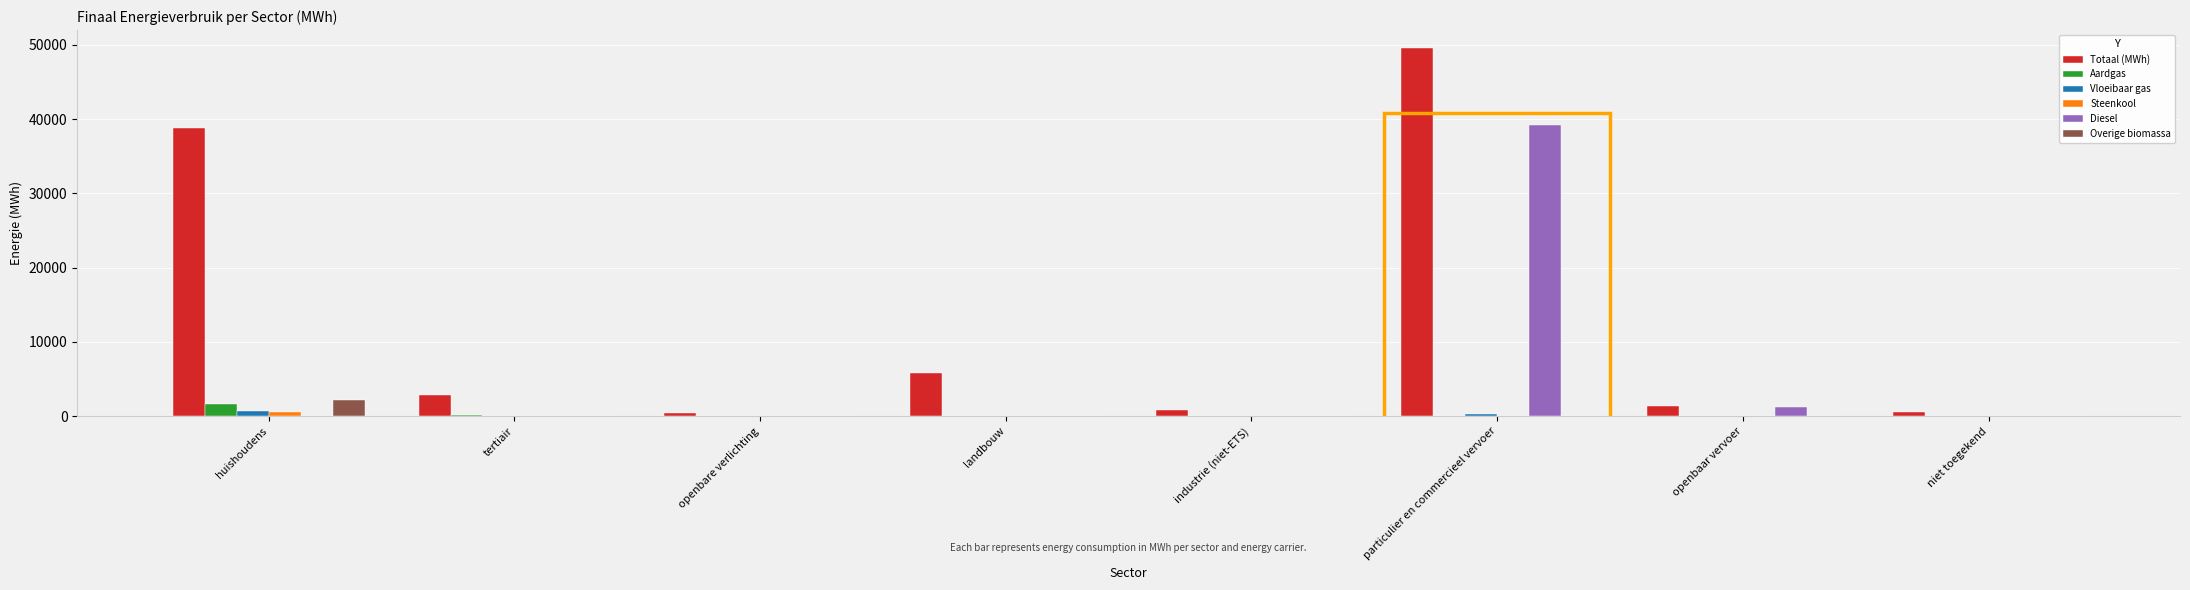

Are the bars horizontal?

No